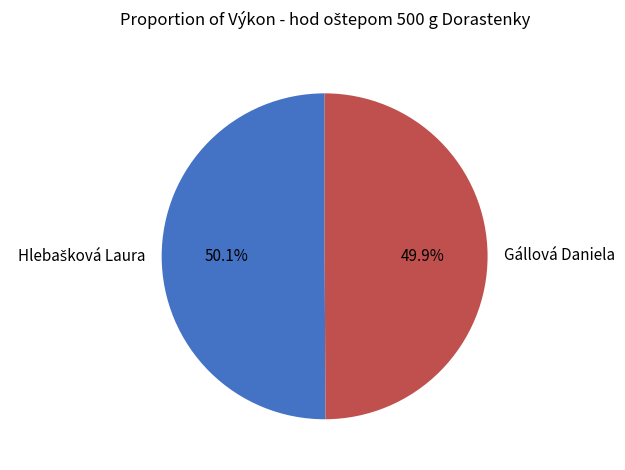

Is there any slice that represents more than half of the pie?

Yes